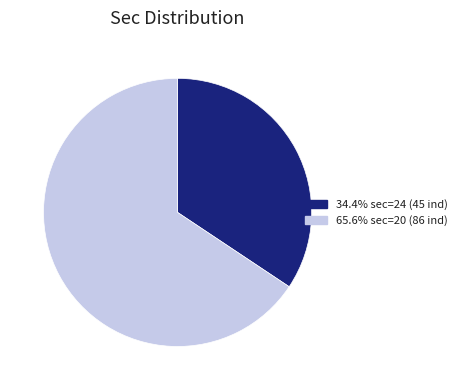

Is there any slice that represents more than half of the pie?

Yes